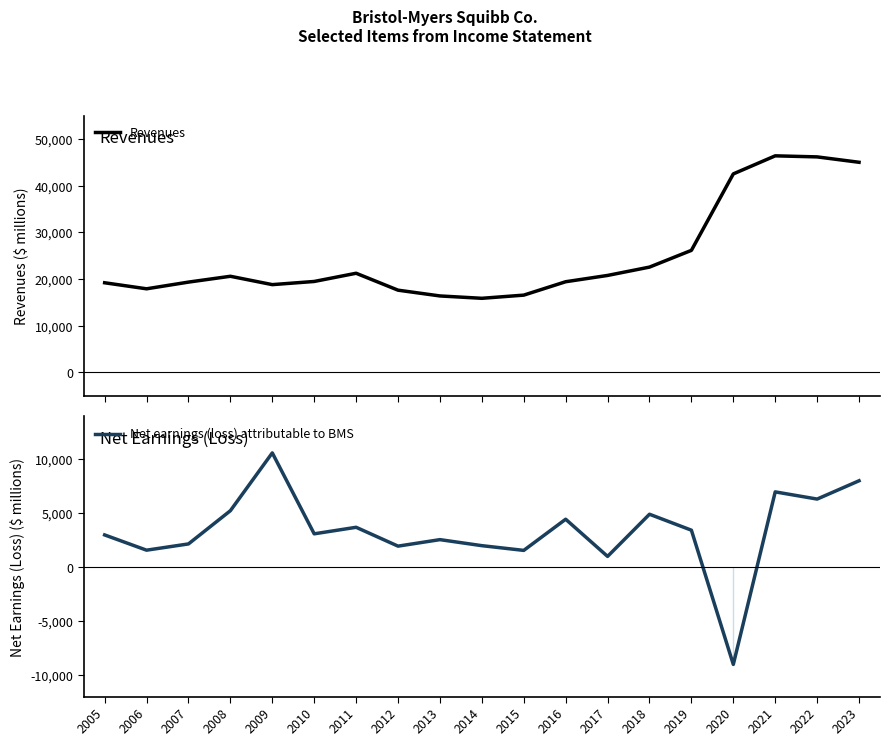

True or false: Net earnings (loss) attributable to BMS and Revenues cross at least once.

False